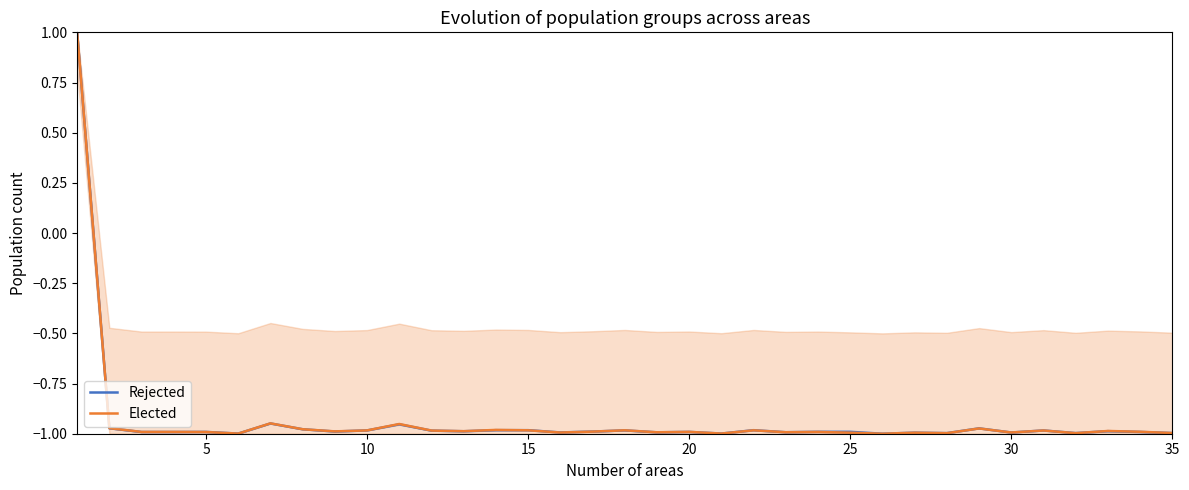

Which series has the largest total across all categories?

Elected